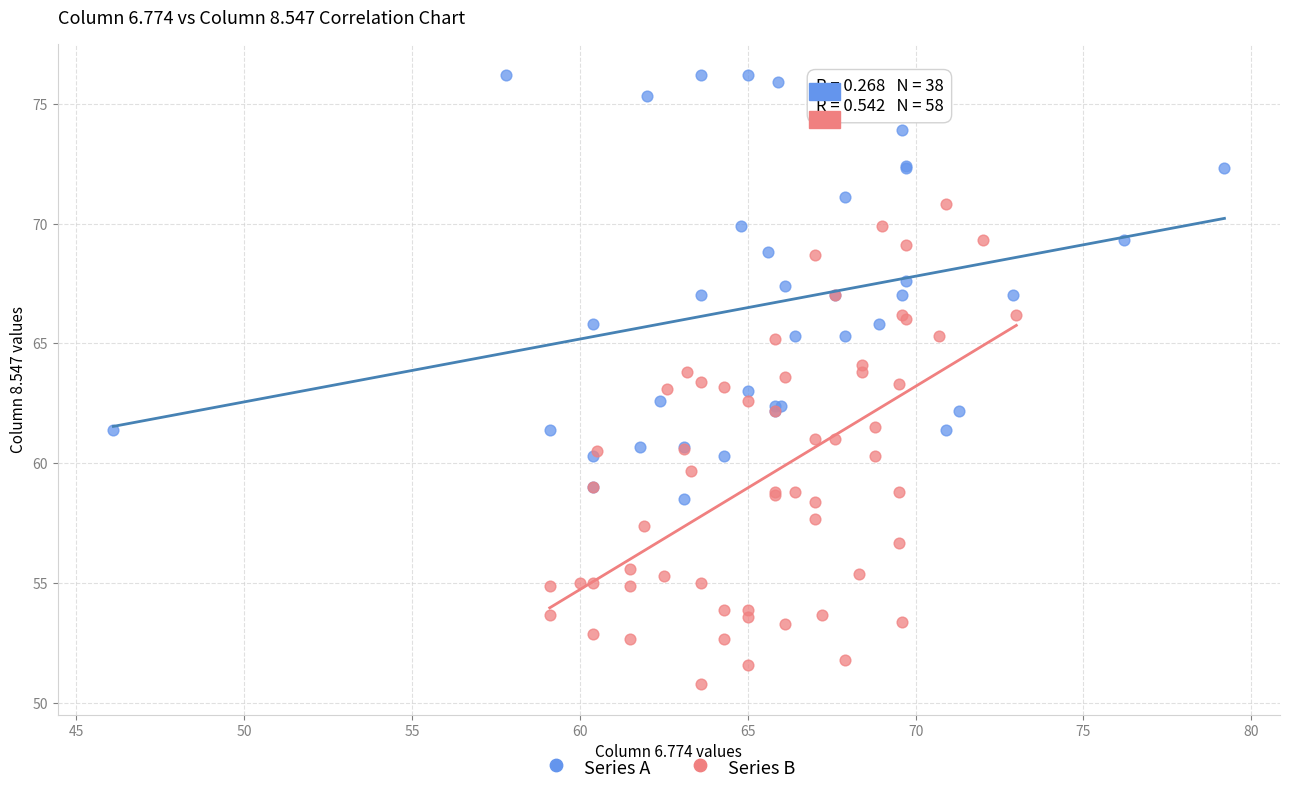

Which series reaches the maximum Y coordinate?

Series A